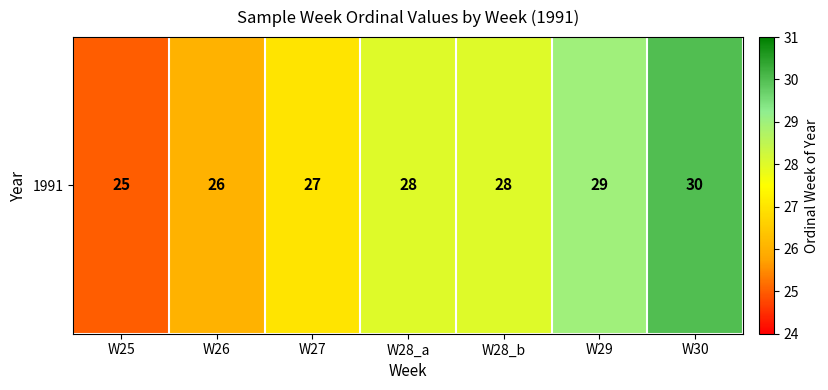

Reading left to right, transcribe all the data shown in this chart.

25	26	27	28	28	29	30